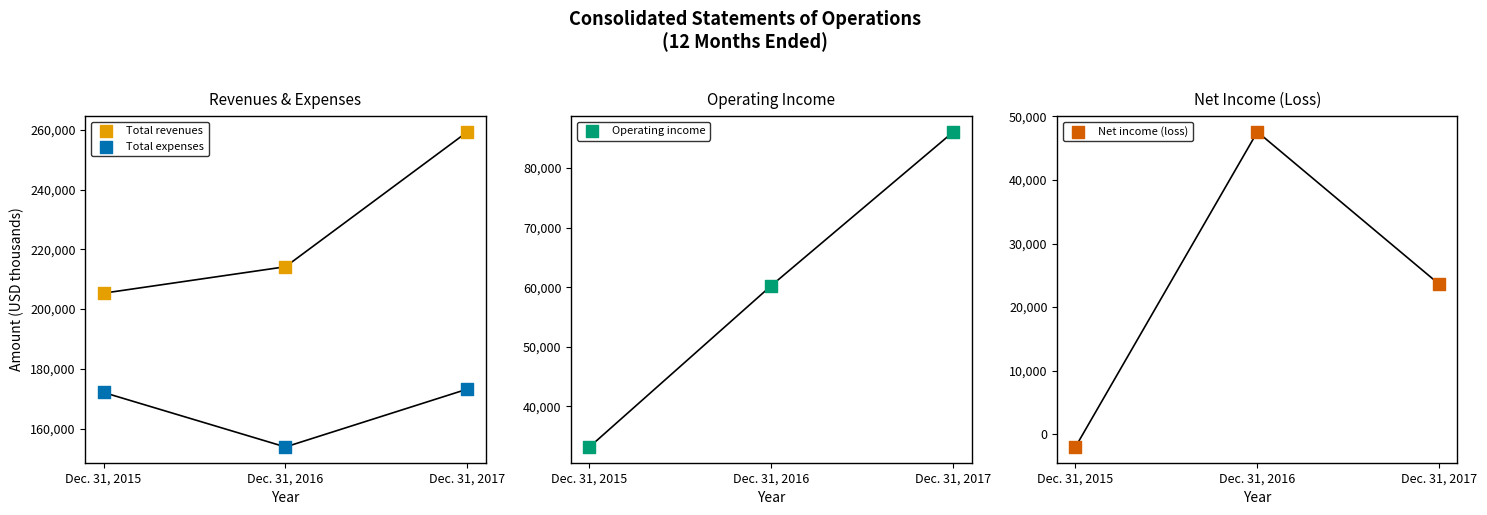

At which category is the sum across all series the highest?

Dec. 31, 2017